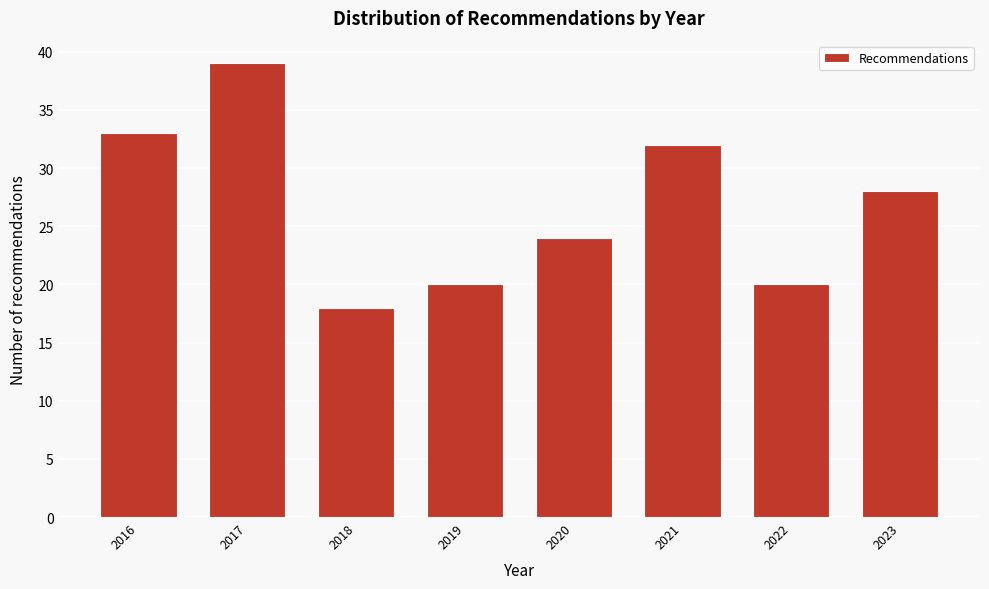

Reading right to left, transcribe all the data shown in this chart.

2023=28	2022=20	2021=32	2020=24	2019=20	2018=18	2017=39	2016=33